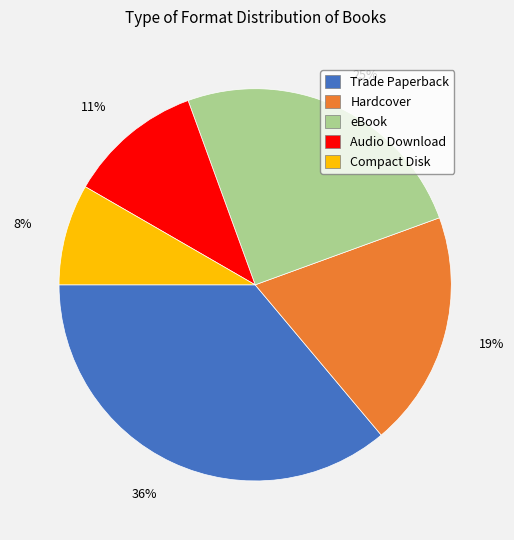

What percentage is the Audio Download slice, to the nearest percent?

11%